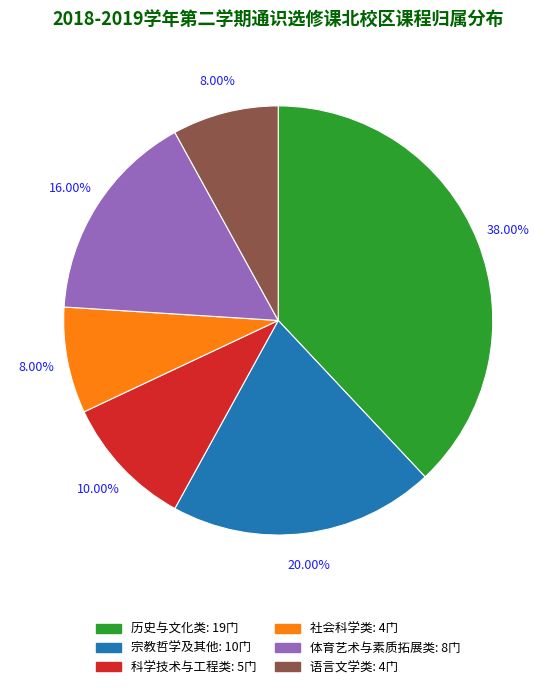

What percentage is the 社会科学类 slice, to the nearest percent?

8%